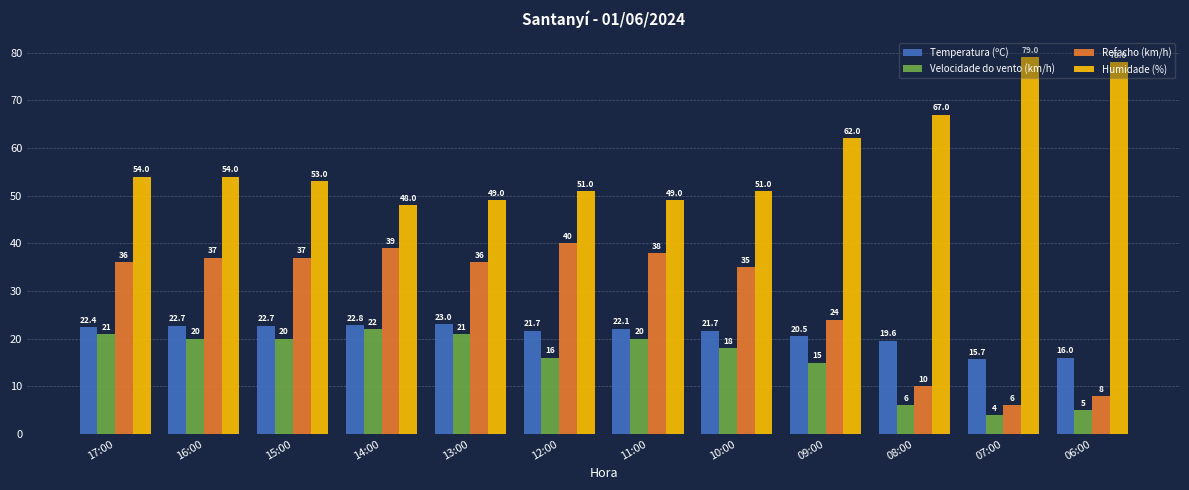

Rank the series at 06:00 from highest to lowest value.

Humidade (%), Temperatura (ºC), Refacho (km/h), Velocidade do vento (km/h)